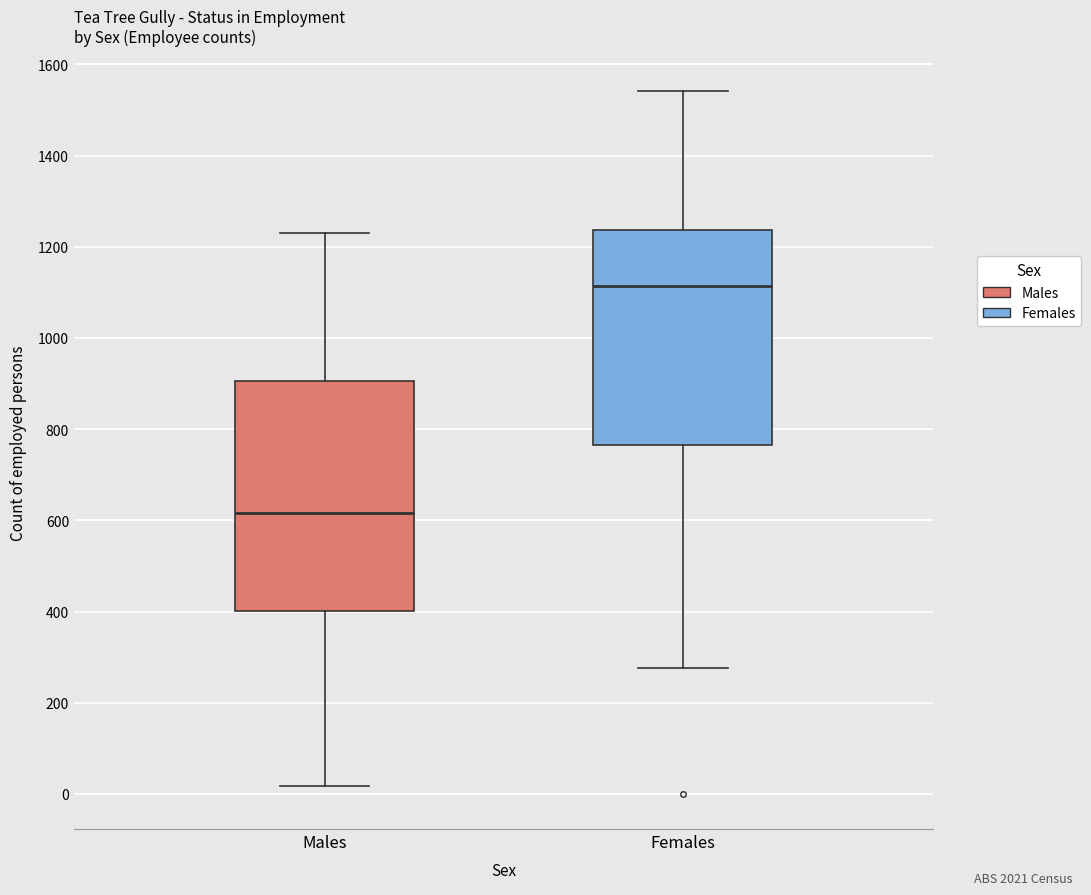

Which box's median line is the highest?

Females